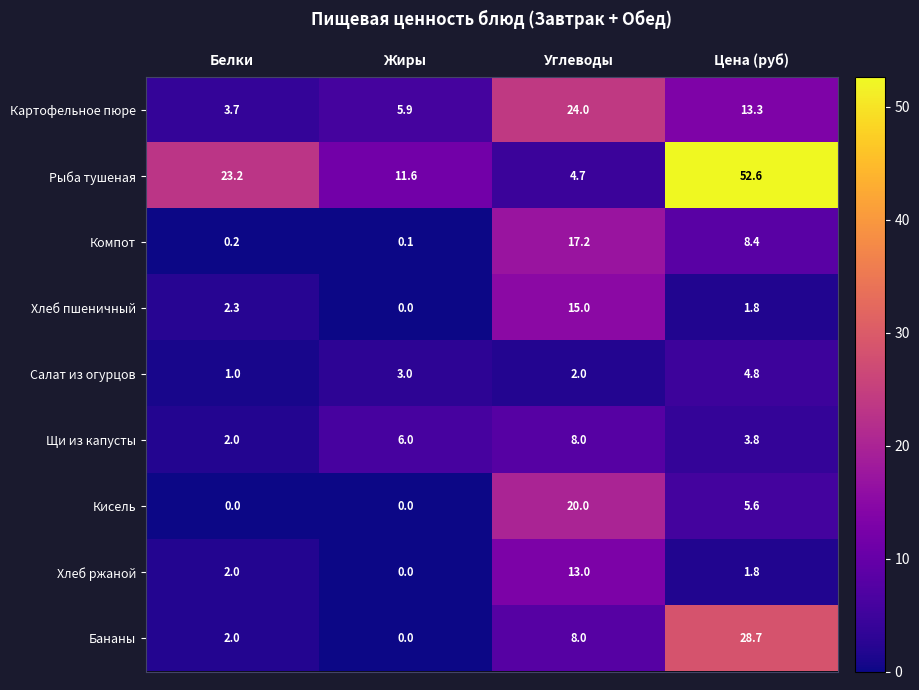

Which series has the largest total across all categories?

Рыба тушеная